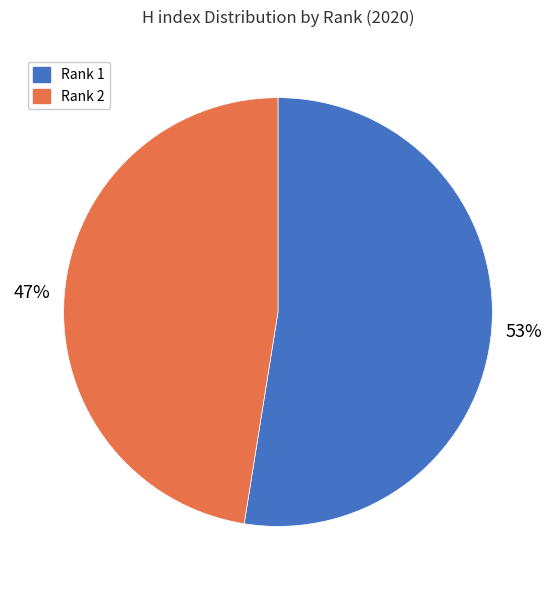

How many segments does this pie chart have?

2